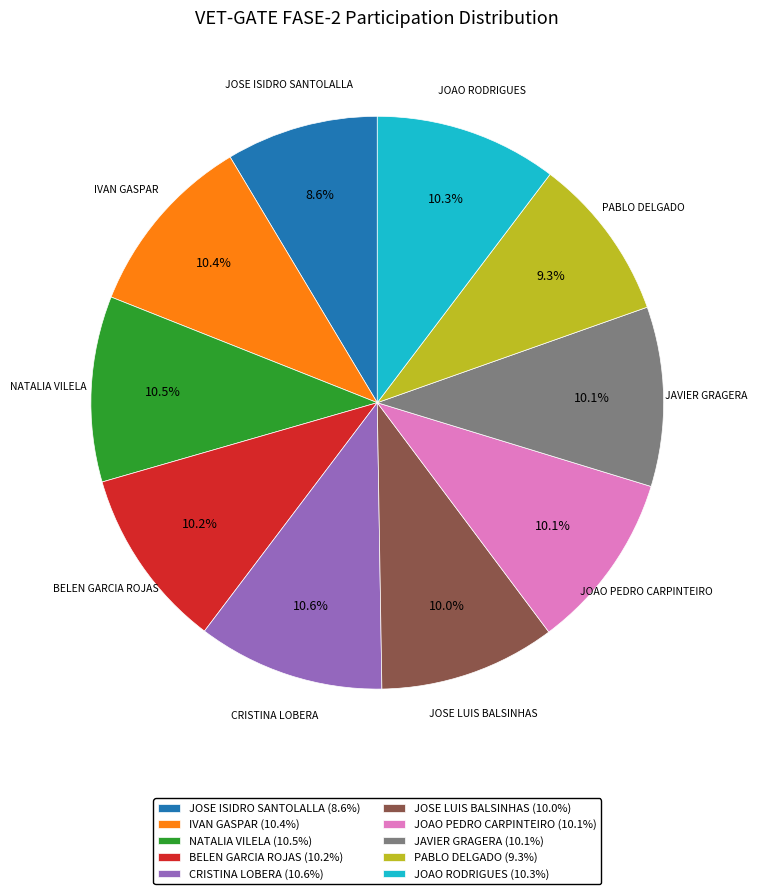

Is there any slice that represents more than half of the pie?

No